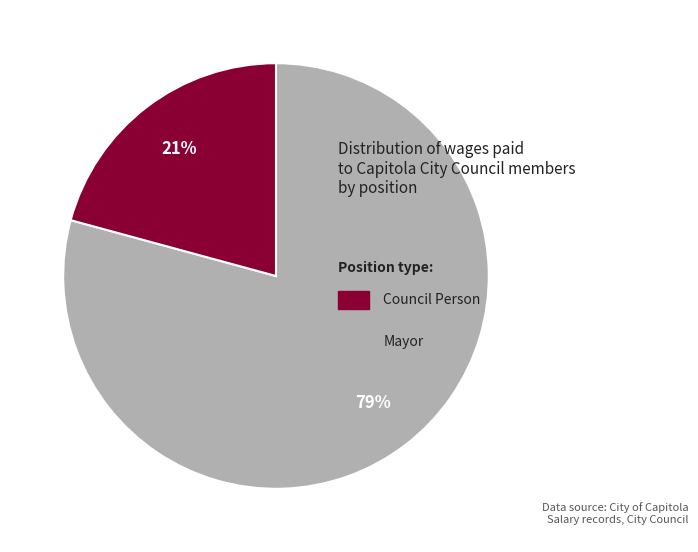

To the nearest percent, what is the difference between the largest and smallest slice percentages?

58%